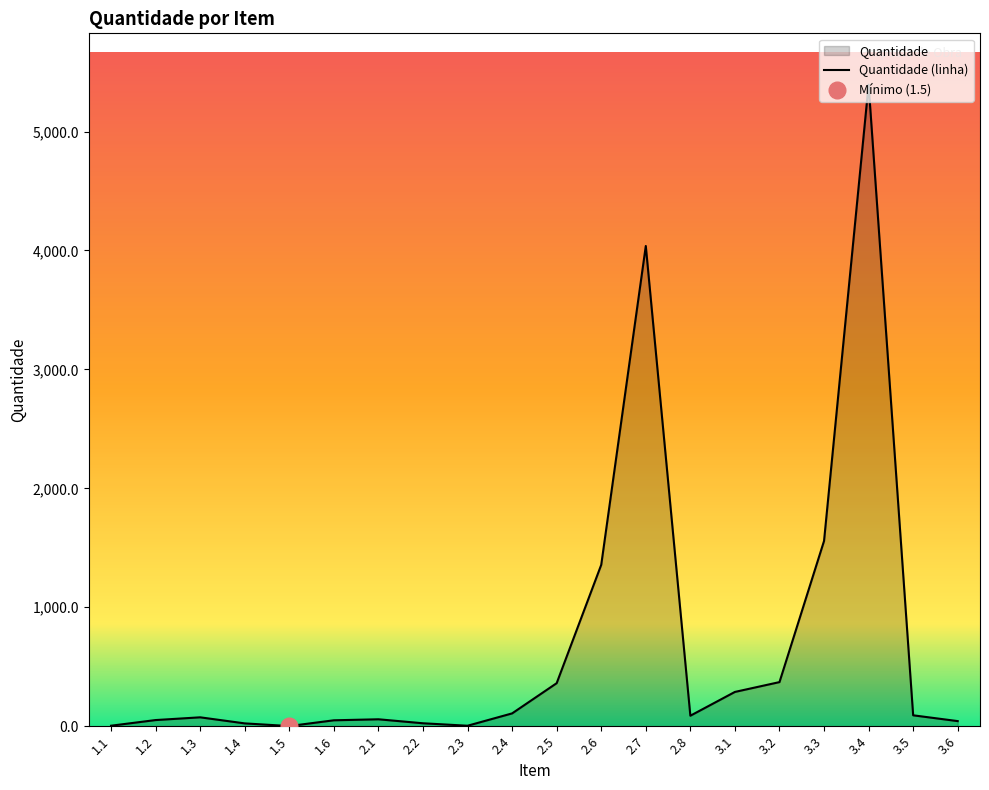

Where is the first local minimum?

1.5